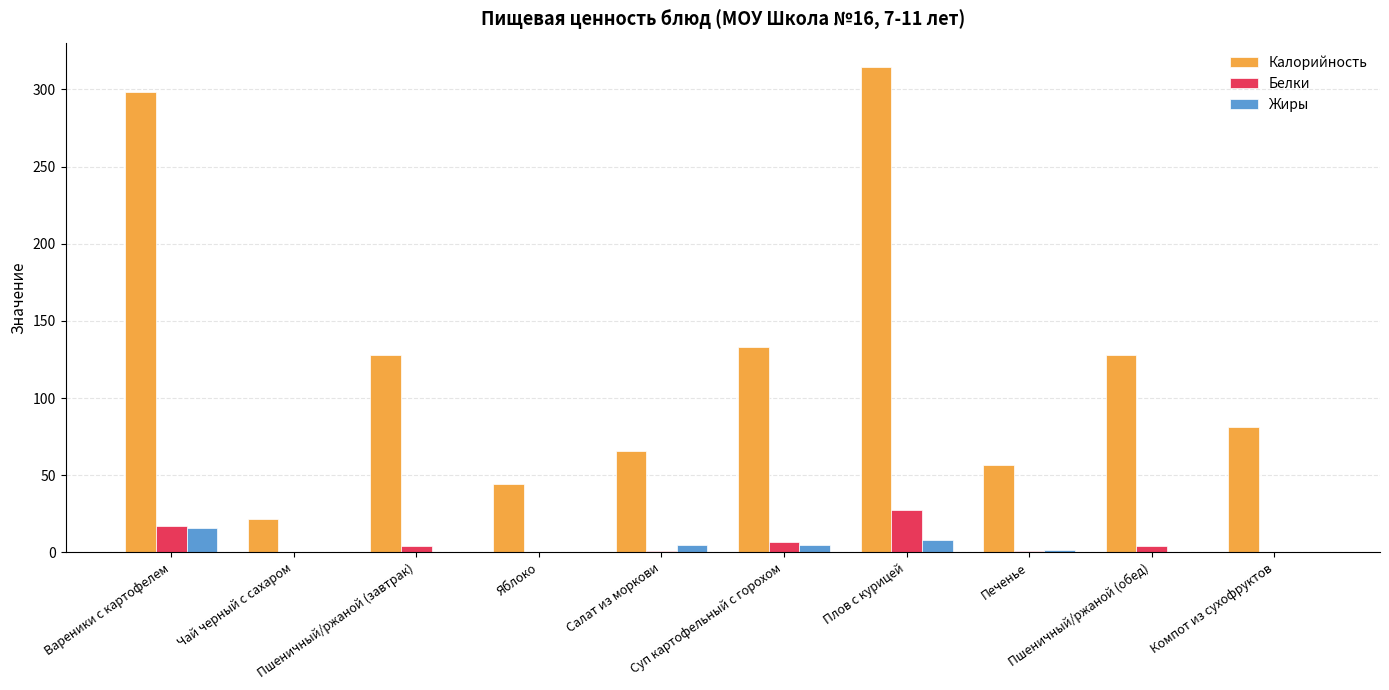

What is the maximum value for Белки?

27.2